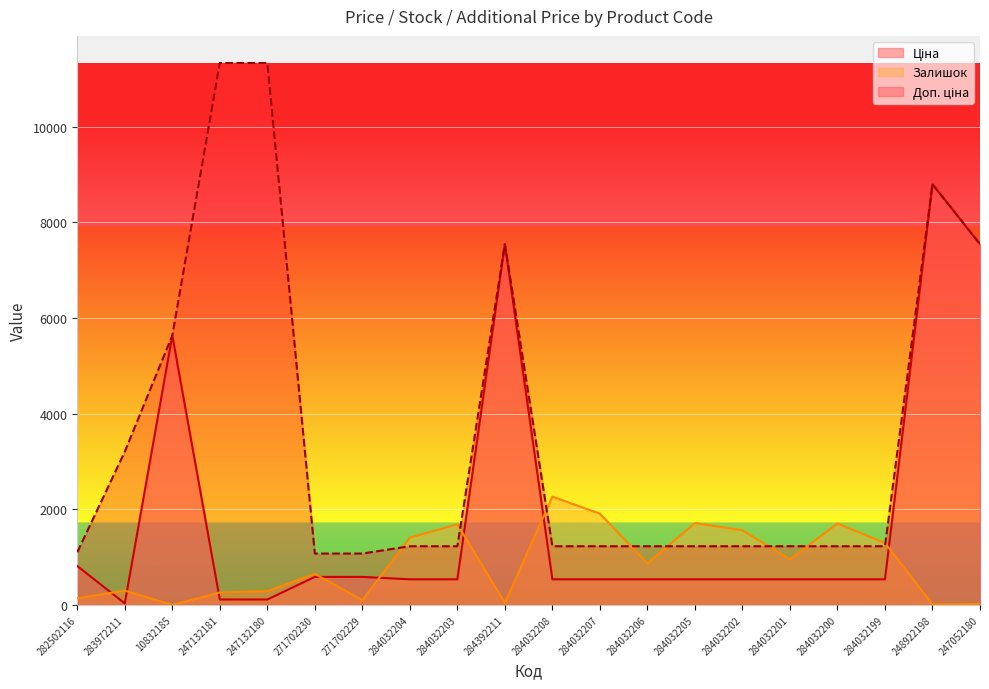

What is the sum of all Доп. ціна values?

70920.7